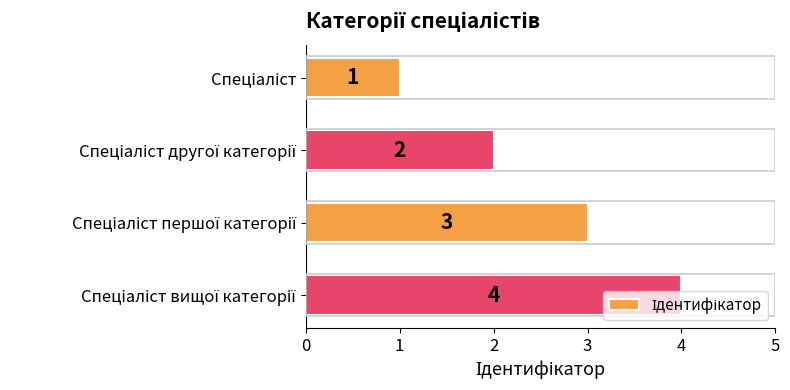

What is the value of the 1st bar from the top?

1